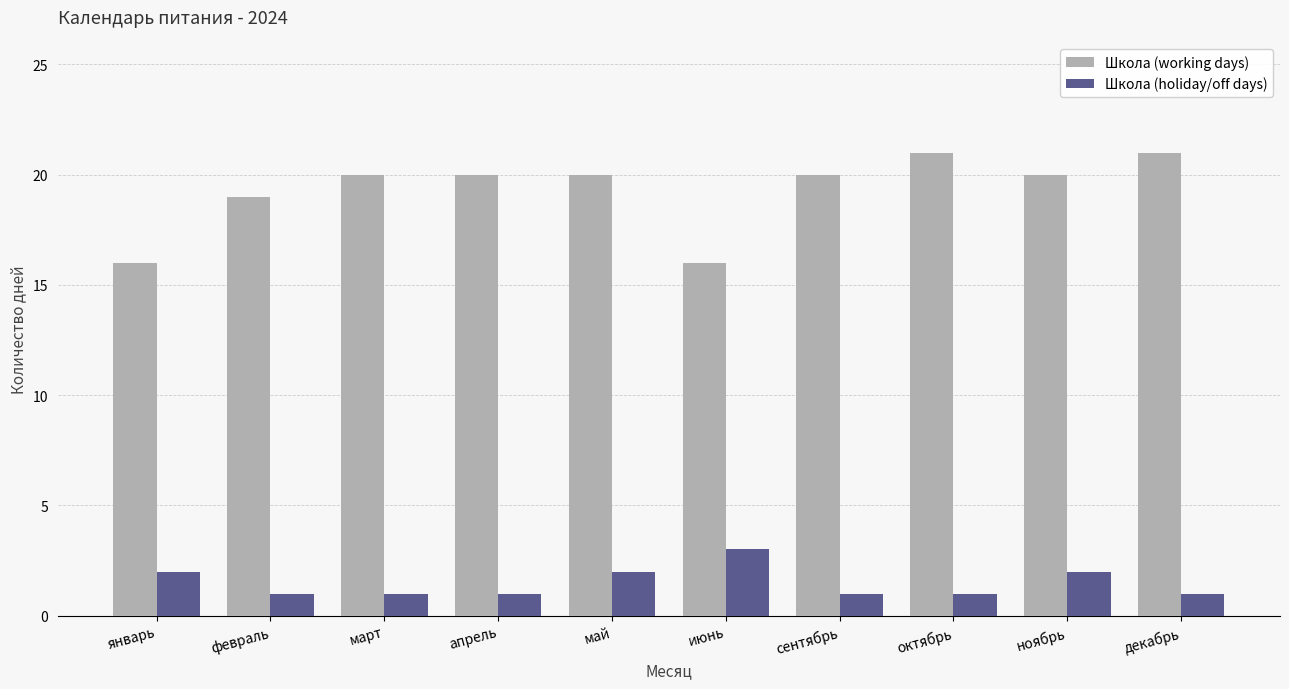

Which series has the largest total across all categories?

Школа (working days)